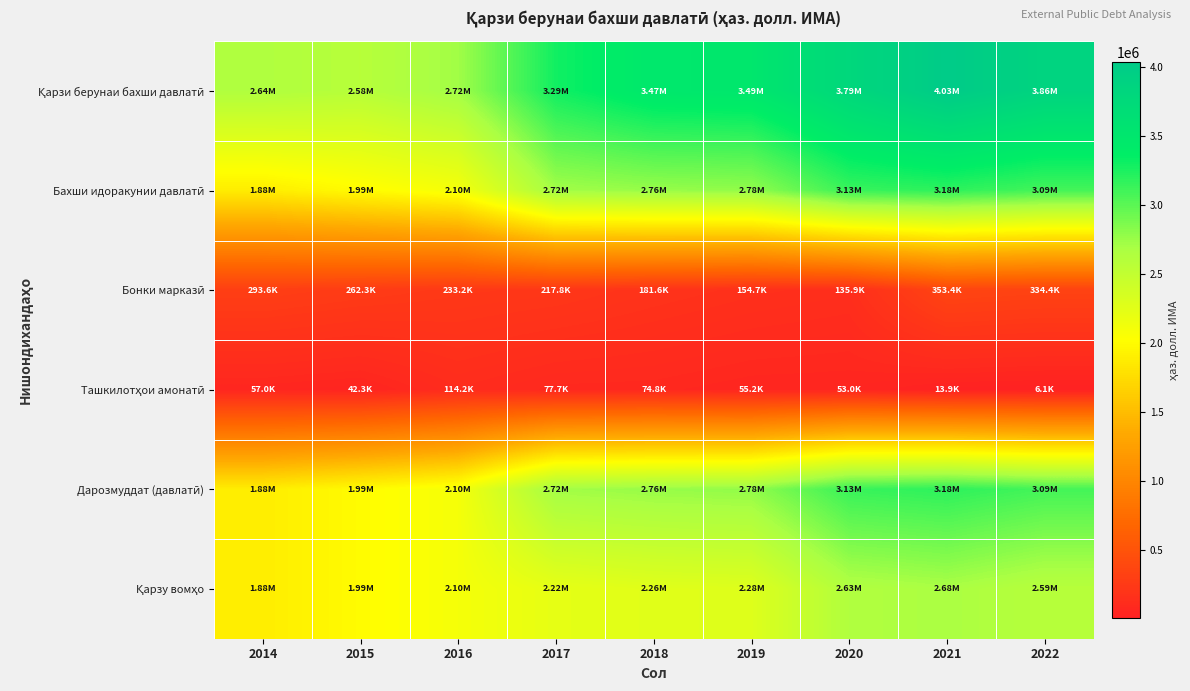

Between 2019 and 2020, which is larger?

2020